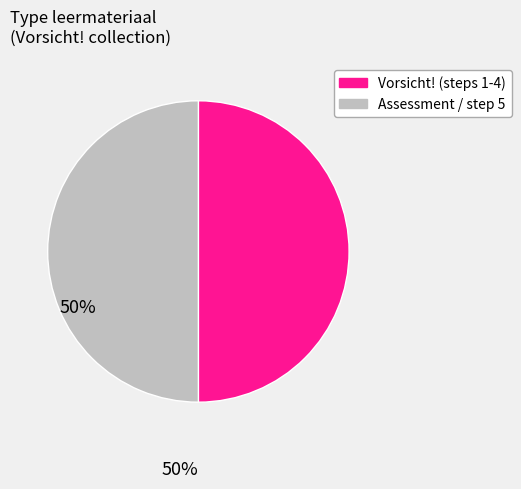

How many slices are in this pie chart?

2